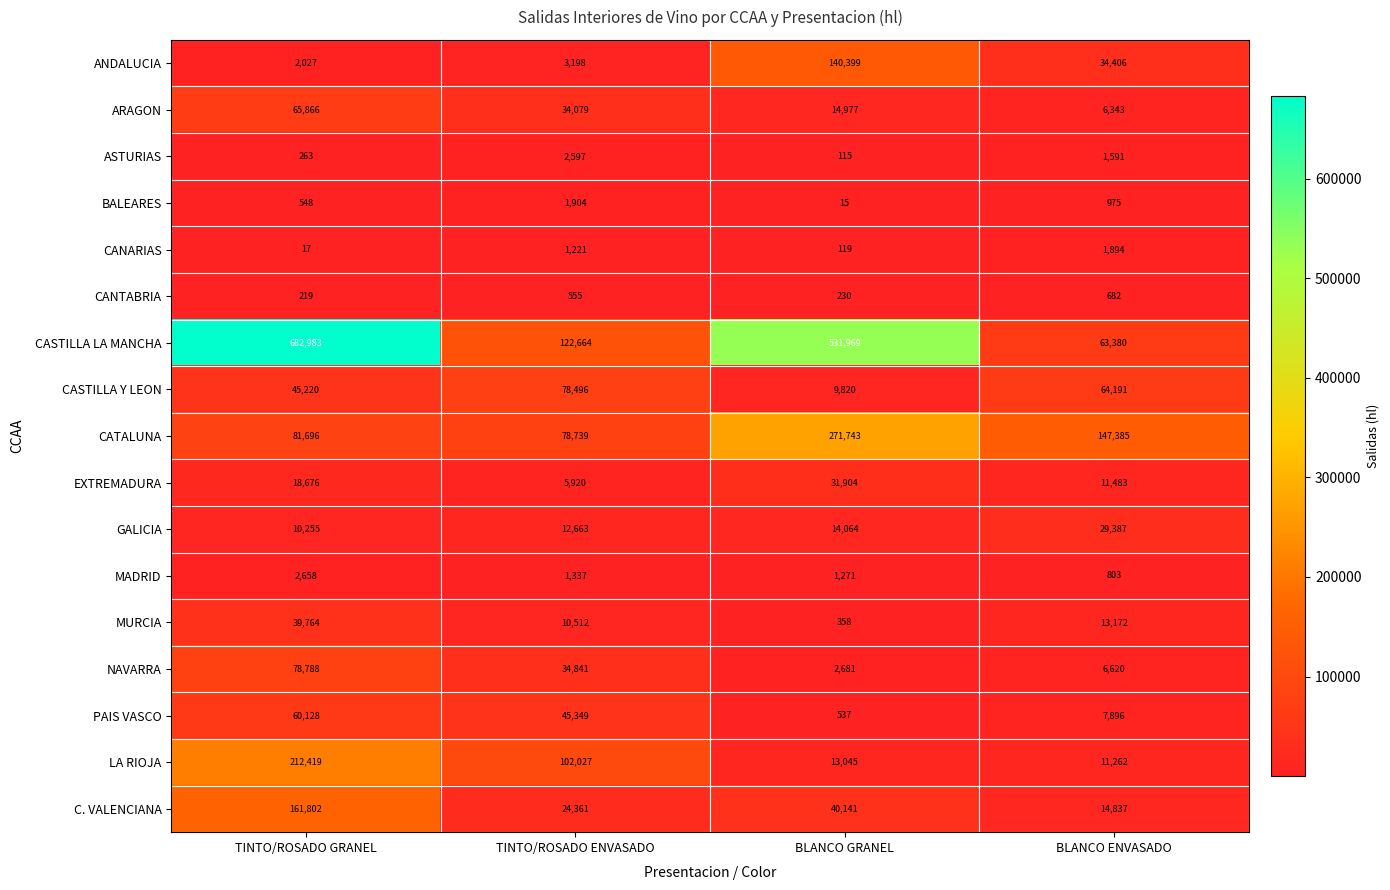

Read the NAVARRA value at BLANCO GRANEL, to the nearest 10.

2680